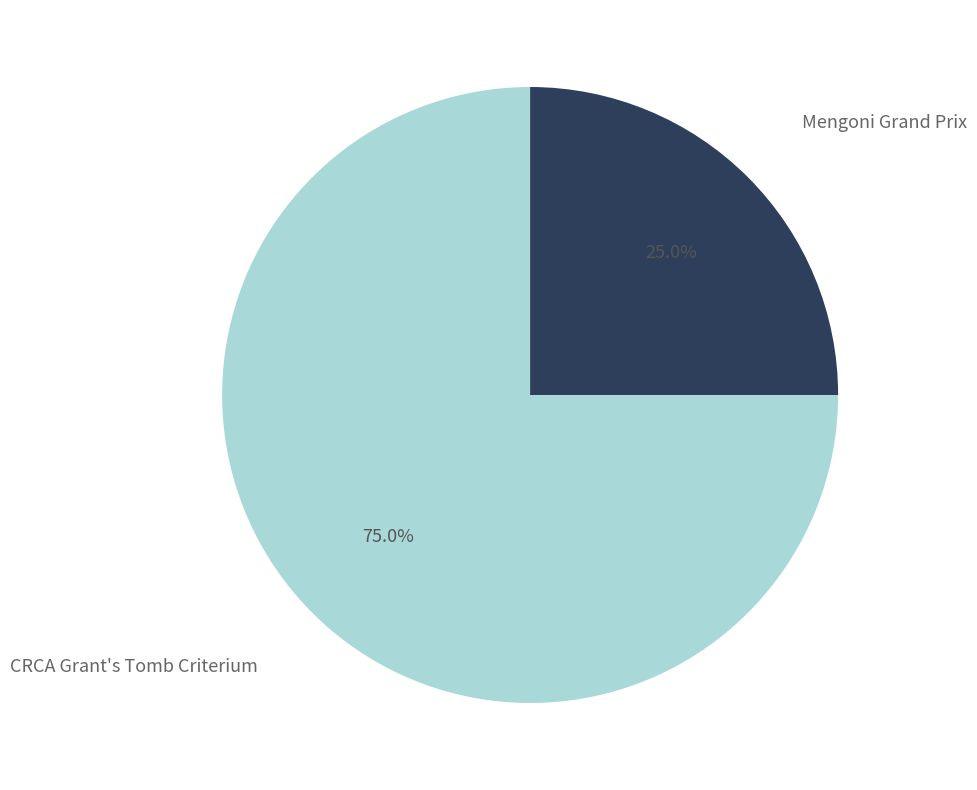

What is the ratio of the value at Mengoni Grand Prix to the value at CRCA Grant's Tomb Criterium?

0.3